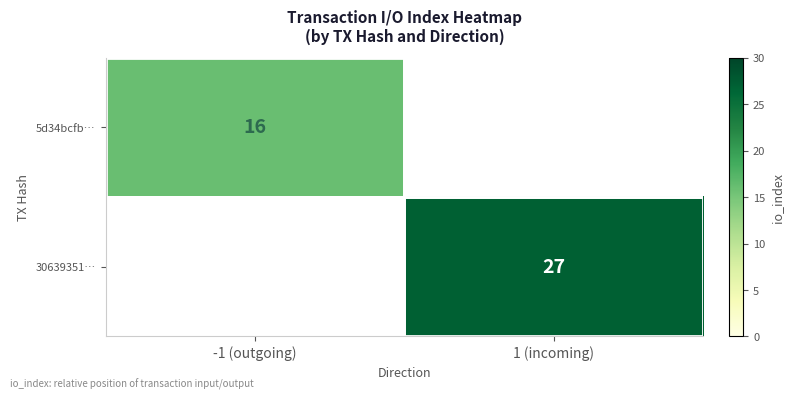

True or false: 30639351… has a value of 45 at 1 (incoming).

False